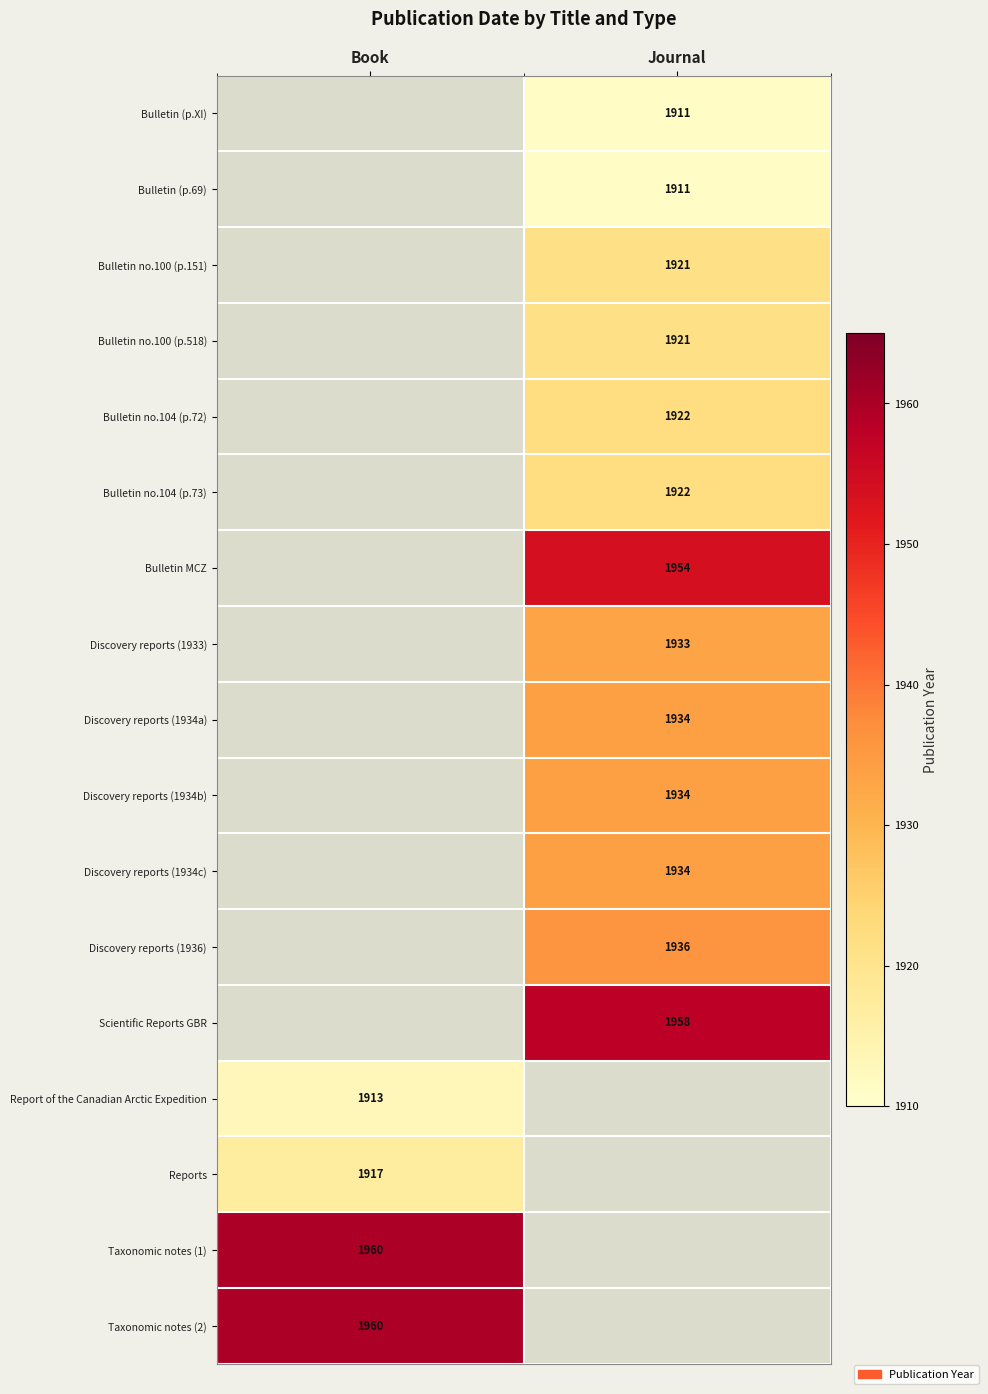

The Bulletin no.100 (p.151) series shows 2545 at Journal. True or false?

False